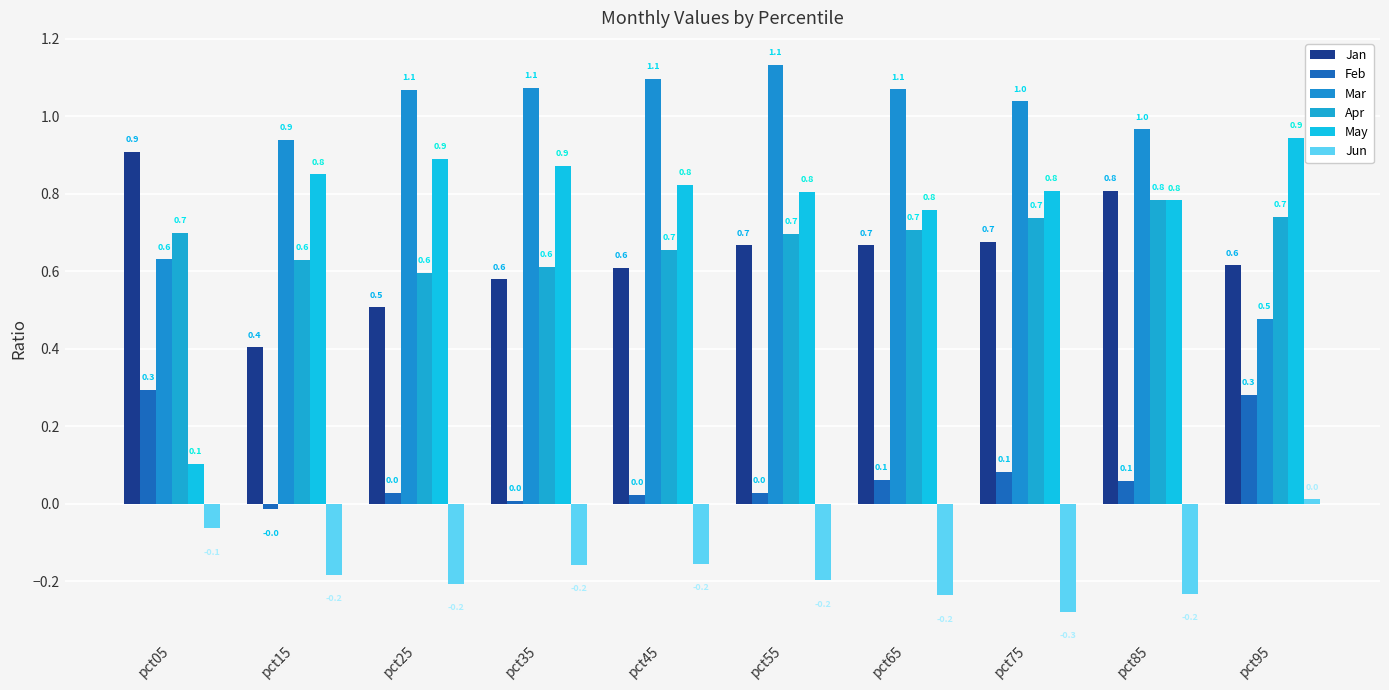

Reading left to right, extract all data points from this chart.

Jan: pct05=0.9	pct15=0.4	pct25=0.5	pct35=0.6	pct45=0.6	pct55=0.7	pct65=0.7	pct75=0.7	pct85=0.8	pct95=0.6
Feb: pct05=0.3	pct15=-0.0	pct25=0.0	pct35=0.0	pct45=0.0	pct55=0.0	pct65=0.1	pct75=0.1	pct85=0.1	pct95=0.3
Mar: pct05=0.6	pct15=0.9	pct25=1.1	pct35=1.1	pct45=1.1	pct55=1.1	pct65=1.1	pct75=1.0	pct85=1.0	pct95=0.5
Apr: pct05=0.7	pct15=0.6	pct25=0.6	pct35=0.6	pct45=0.7	pct55=0.7	pct65=0.7	pct75=0.7	pct85=0.8	pct95=0.7
May: pct05=0.1	pct15=0.8	pct25=0.9	pct35=0.9	pct45=0.8	pct55=0.8	pct65=0.8	pct75=0.8	pct85=0.8	pct95=0.9
Jun: pct05=-0.1	pct15=-0.2	pct25=-0.2	pct35=-0.2	pct45=-0.2	pct55=-0.2	pct65=-0.2	pct75=-0.3	pct85=-0.2	pct95=0.0